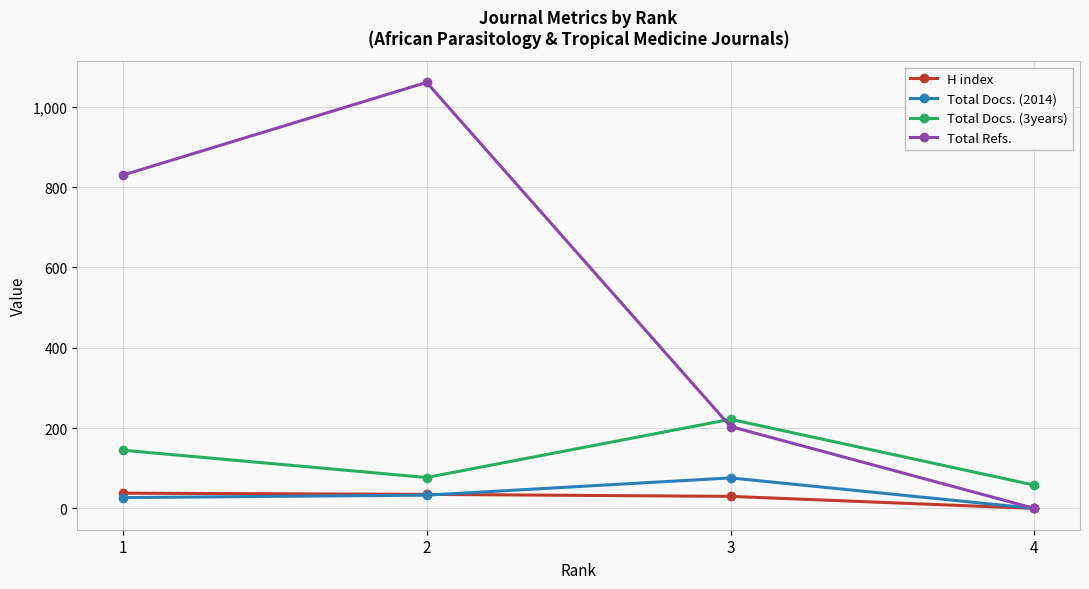

True or false: Total Docs. (3years) and Total Docs. (2014) intersect in this chart.

False